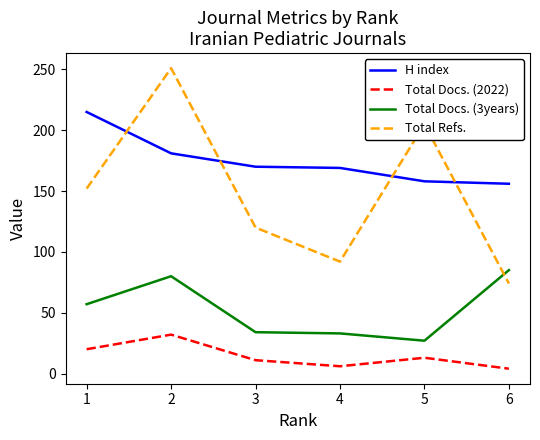

What is the total value across all series at 1?

444